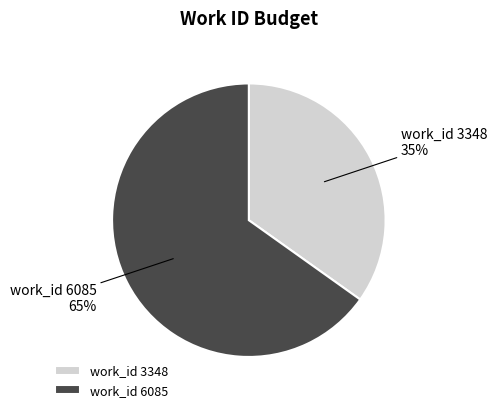

Does work_id 6085 account for over 50% of the chart?

Yes